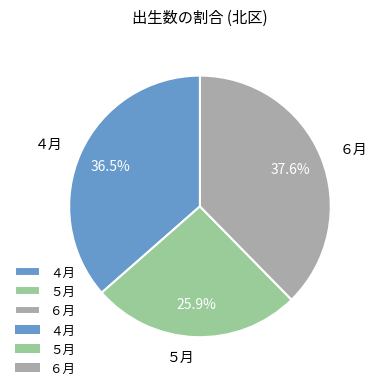

Is the sum of ６月 and ５月 greater than half?

Yes